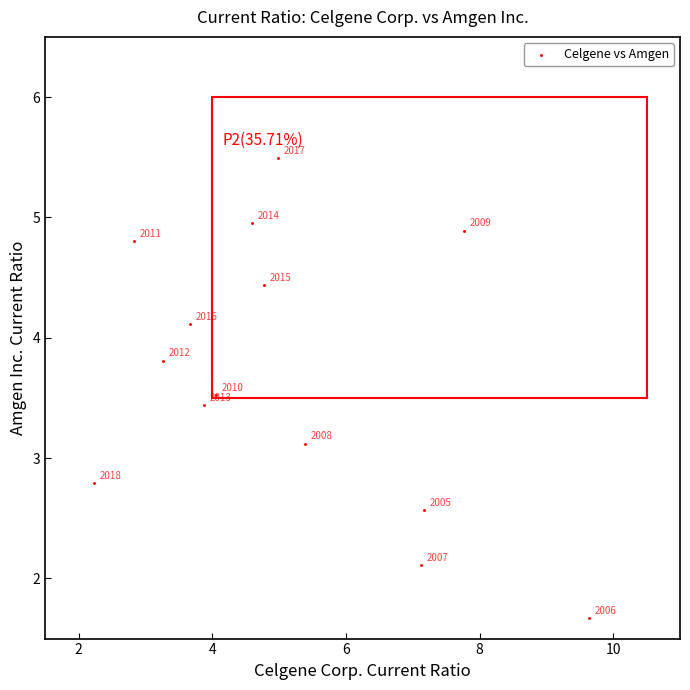

What is the range of Y values (max minus min)?

3.8